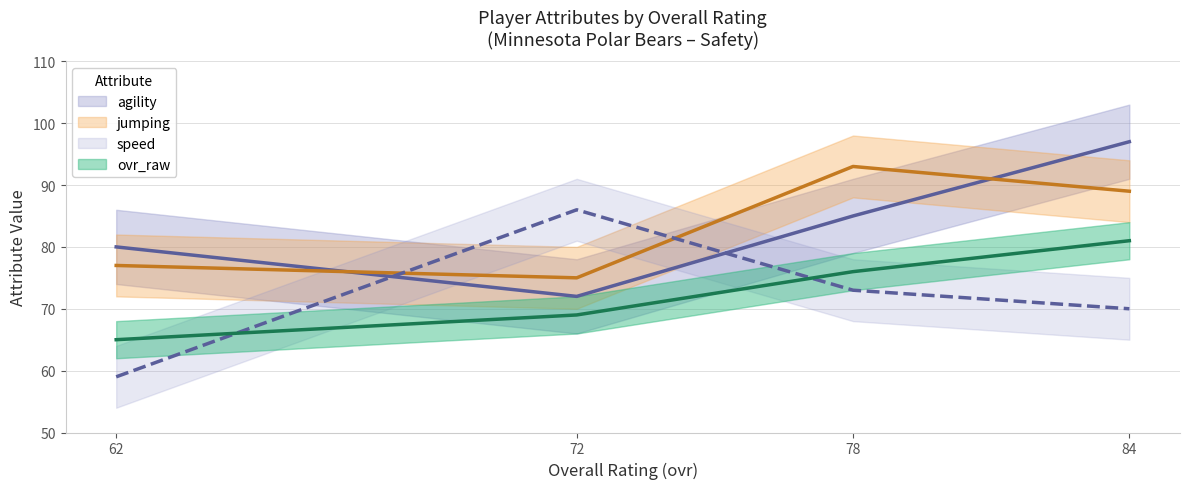

How many ovr_raw values are between 69 and 81?

3